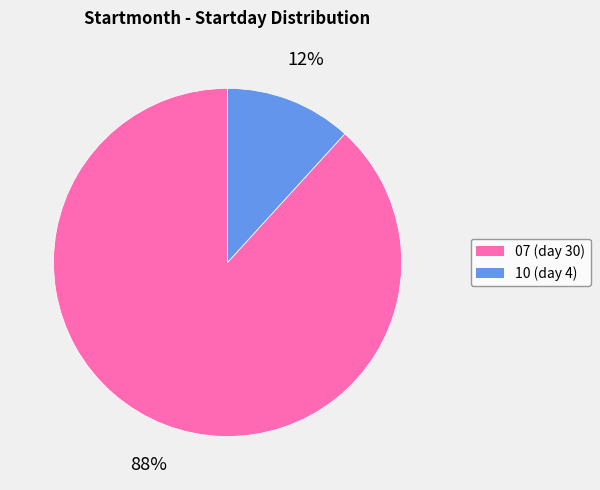

What percentage is the 10 slice, to the nearest percent?

12%